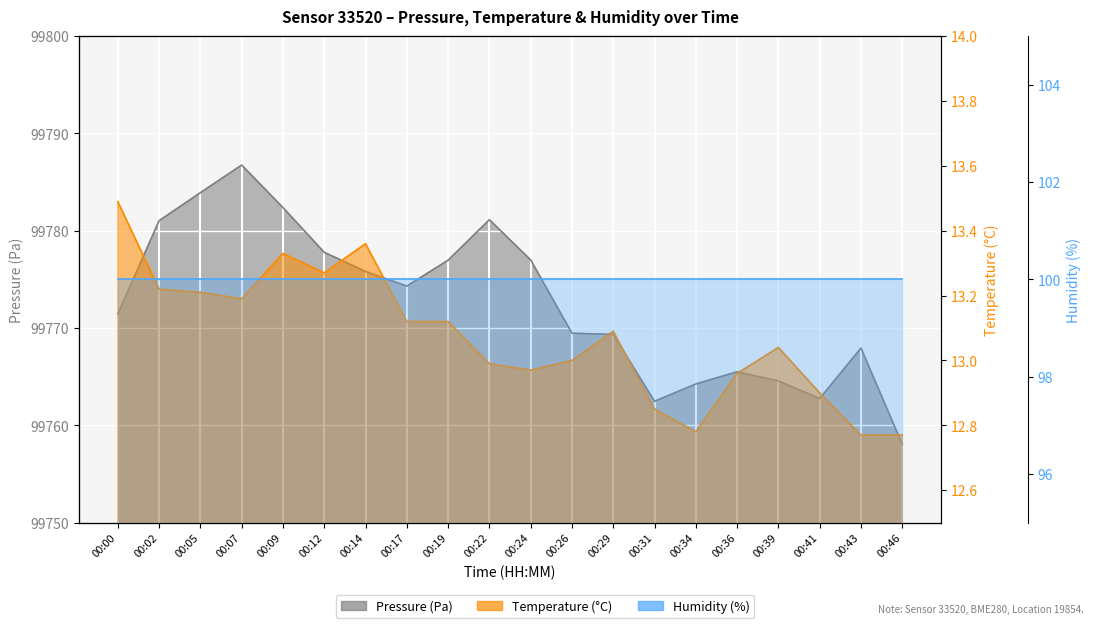

At how many categories does at least one series exceed 79648?

20